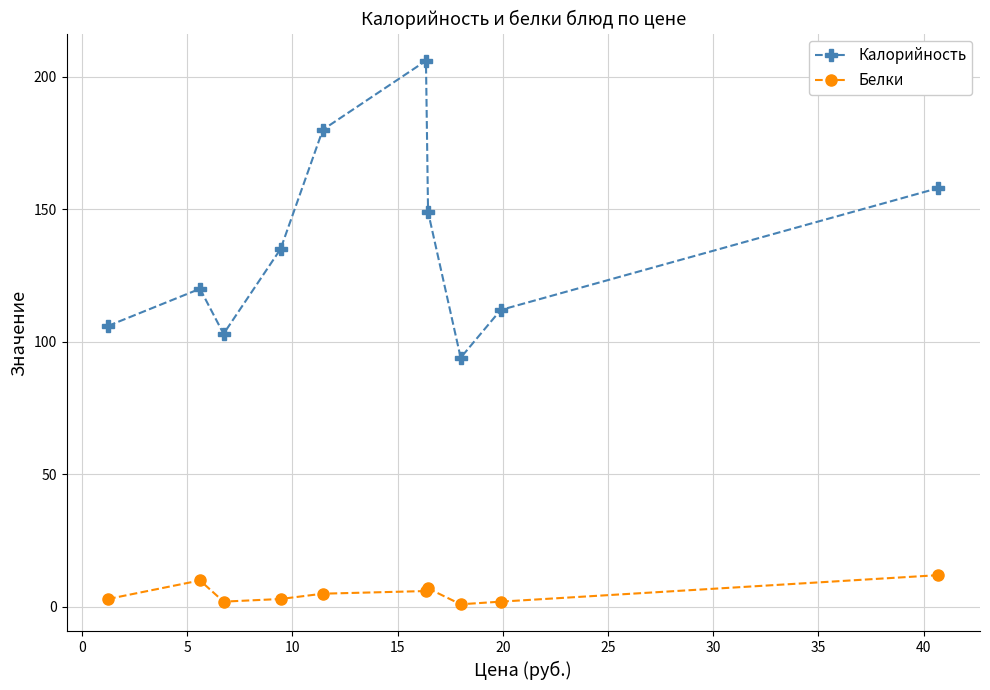

Which series has the largest range (max minus min)?

Калорийность